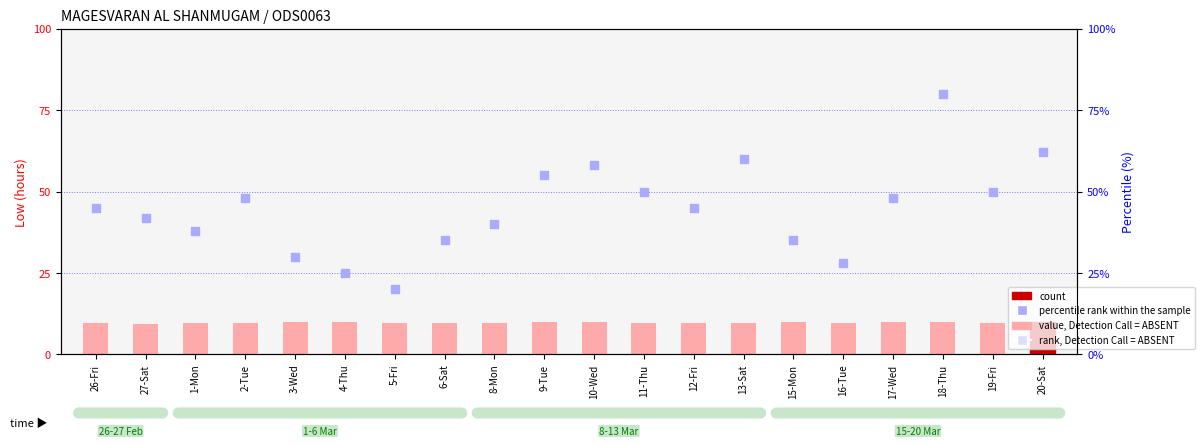

Which series contains the lowest Y value?

Low (hours)